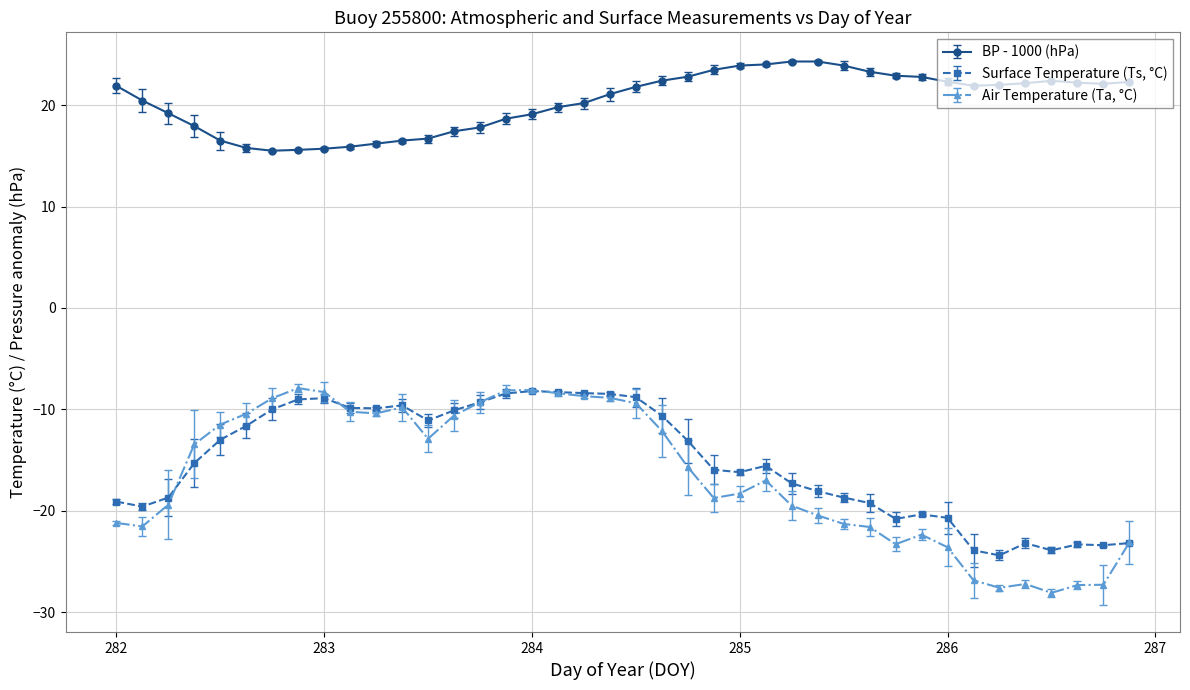

Which series has the largest range (max minus min)?

Air Temperature (Ta, °C)